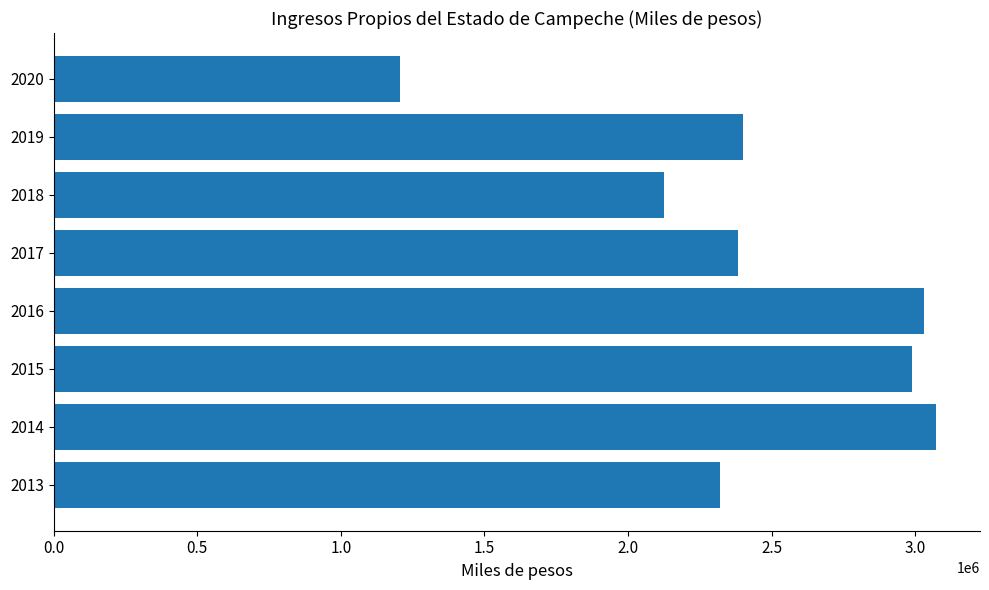

At which category does the chart reach its peak across all series?

2014